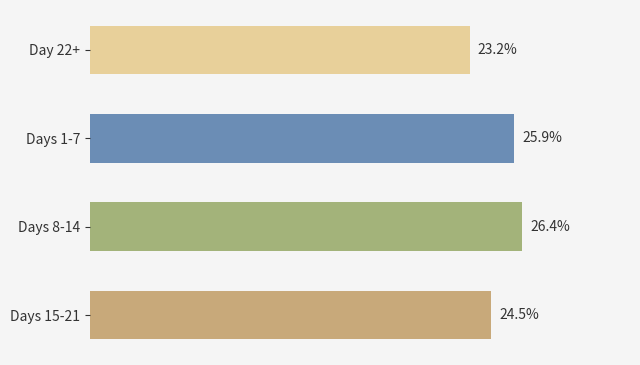

List the labels in order of value, smallest first.

Day 22+, Days 15-21, Days 1-7, Days 8-14